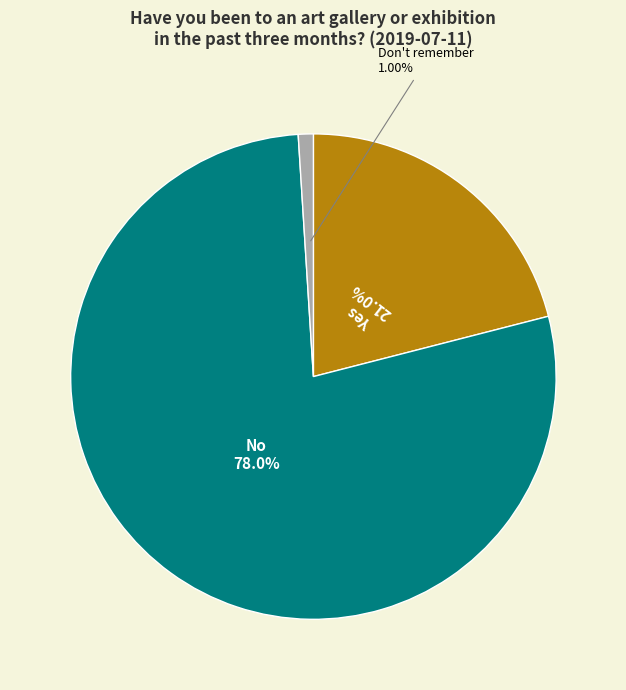

What is the majority slice?

No